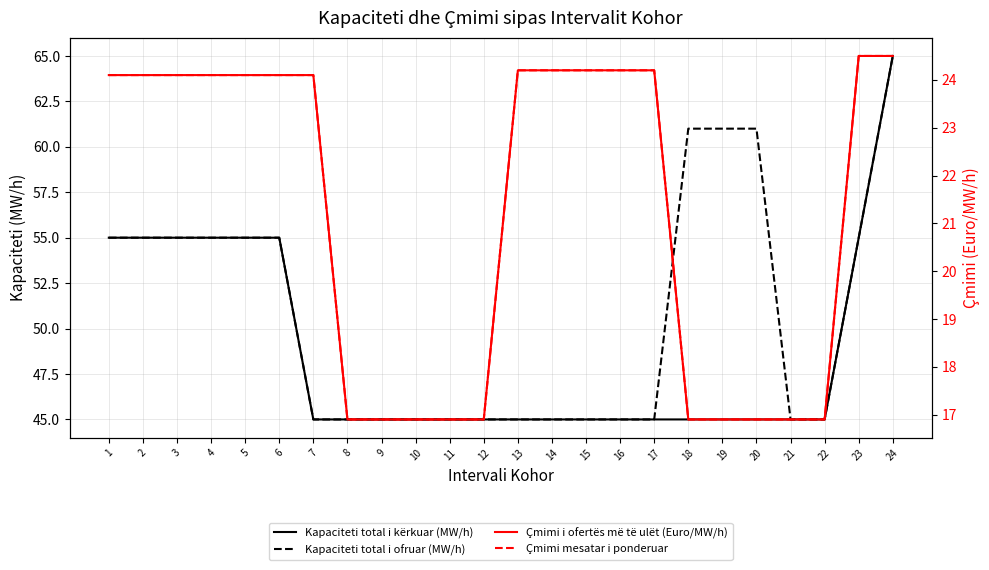

What is the minimum value for Çmimi mesatar i ponderuar?

16.9